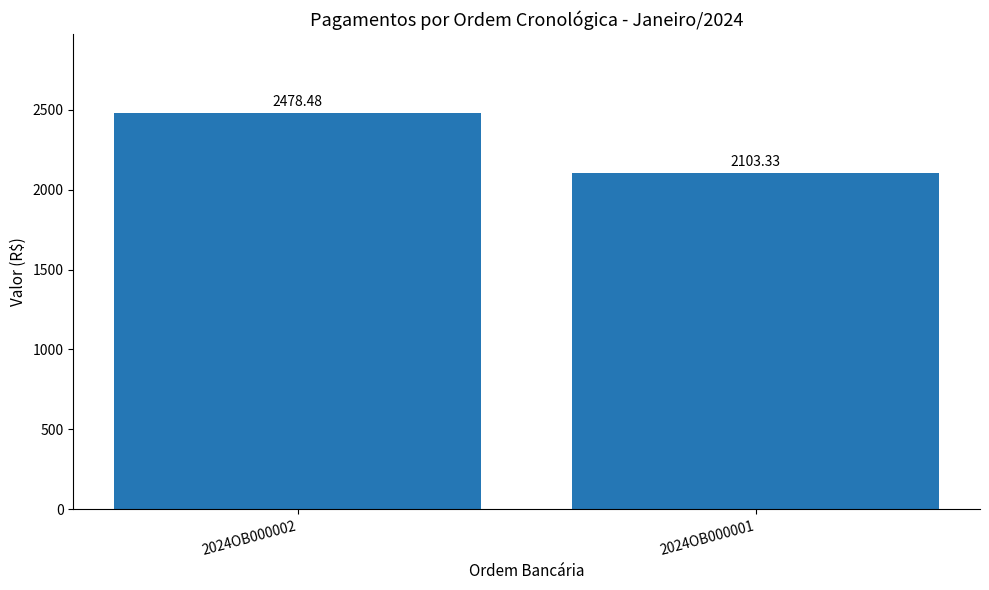

Reading right to left, list all the values displayed in this chart.

2103.3	2478.5